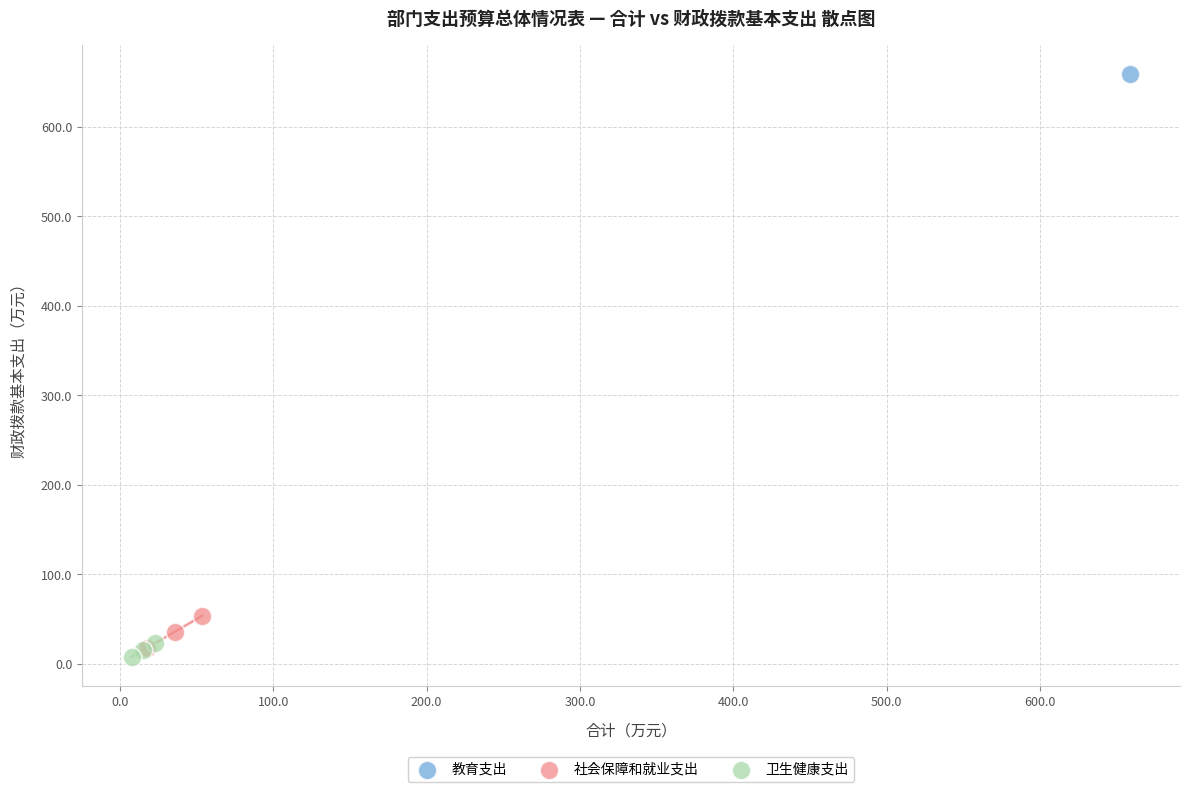

What are all the series names shown in the legend?

教育支出, 社会保障和就业支出, 卫生健康支出